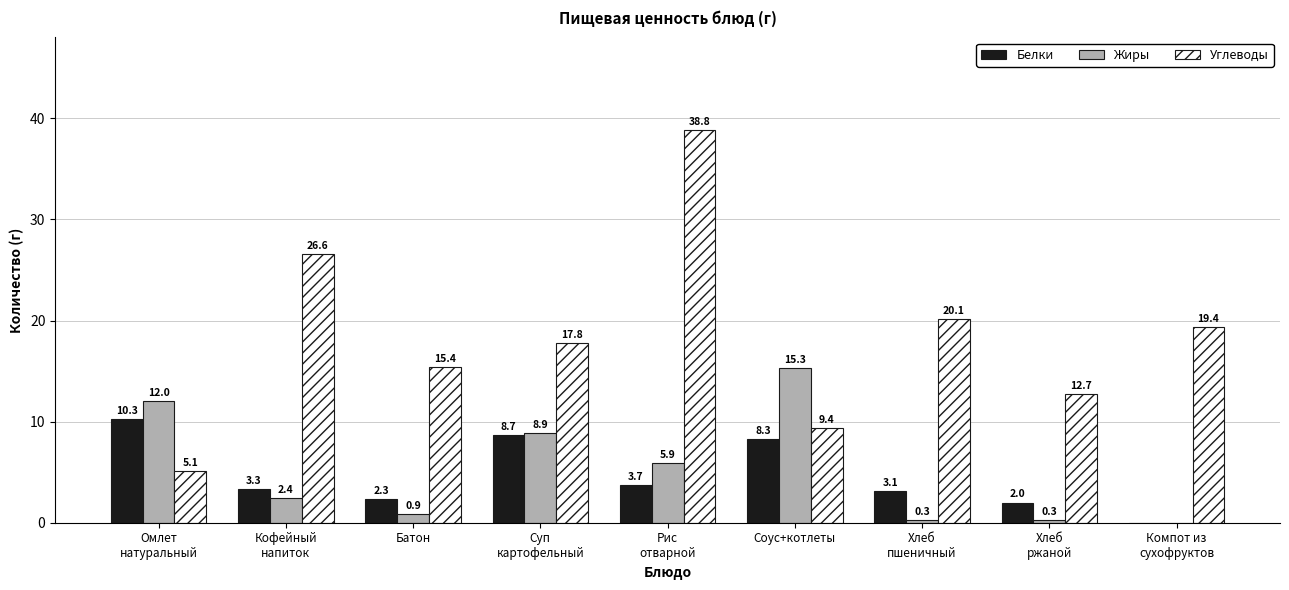

Is it true that Жиры equals 2.4 at Кофейный
напиток?

True